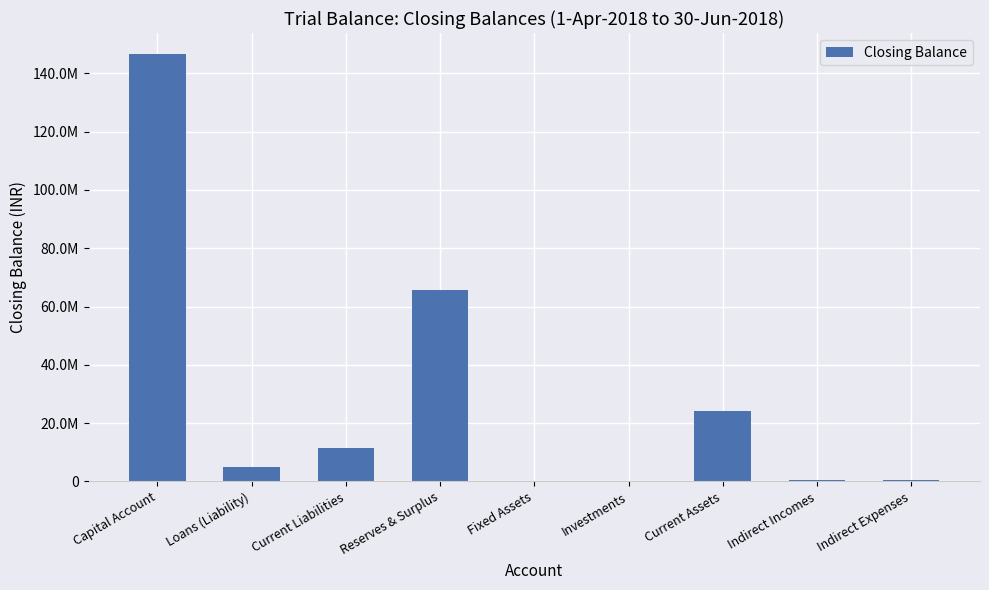

What is the label of the 5th bar from the right?

Fixed Assets